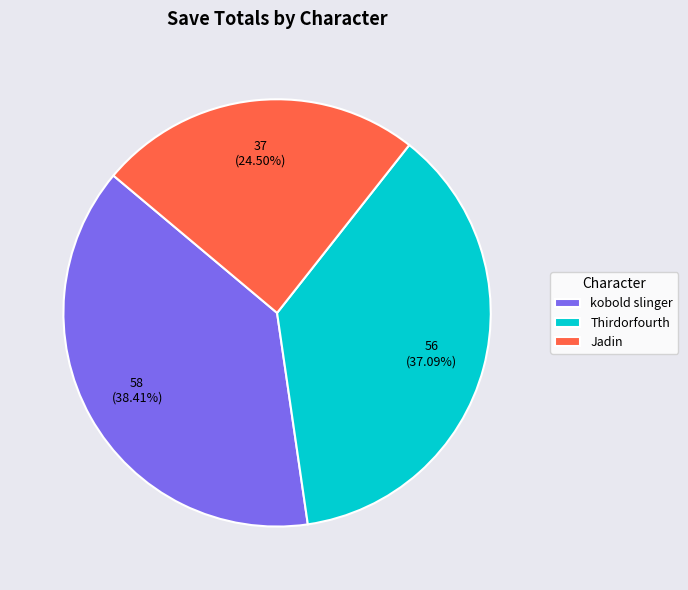

Which category has the smallest portion of the pie?

Jadin